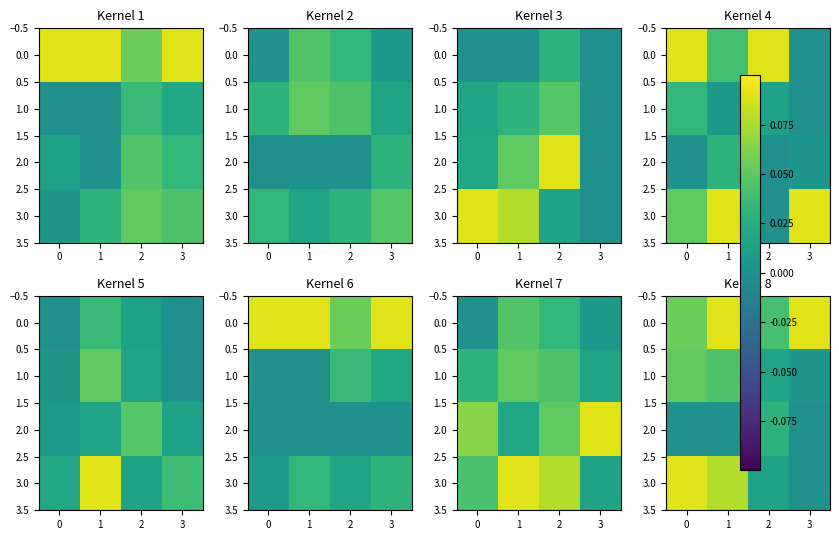

How many positive values does the 3.0 series have?

3